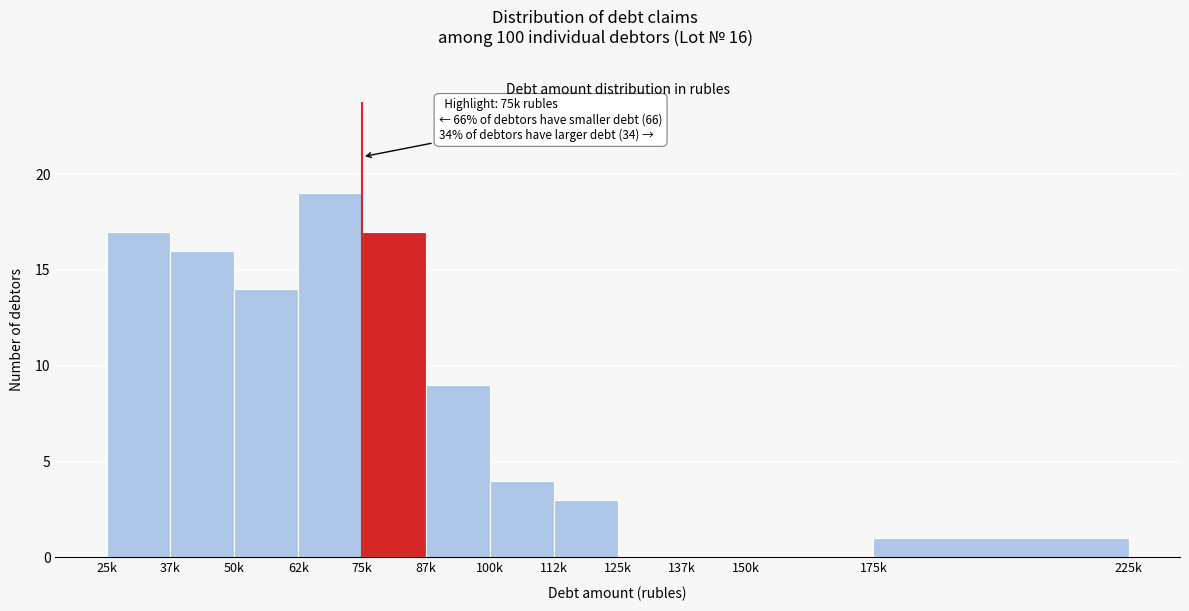

Reading left to right, list all the values displayed in this chart.

25k=17	37k=16	50k=14	62k=19	75k=17	87k=9	100k=4	112k=3	125k=0	137k=0	150k=0	175k=1